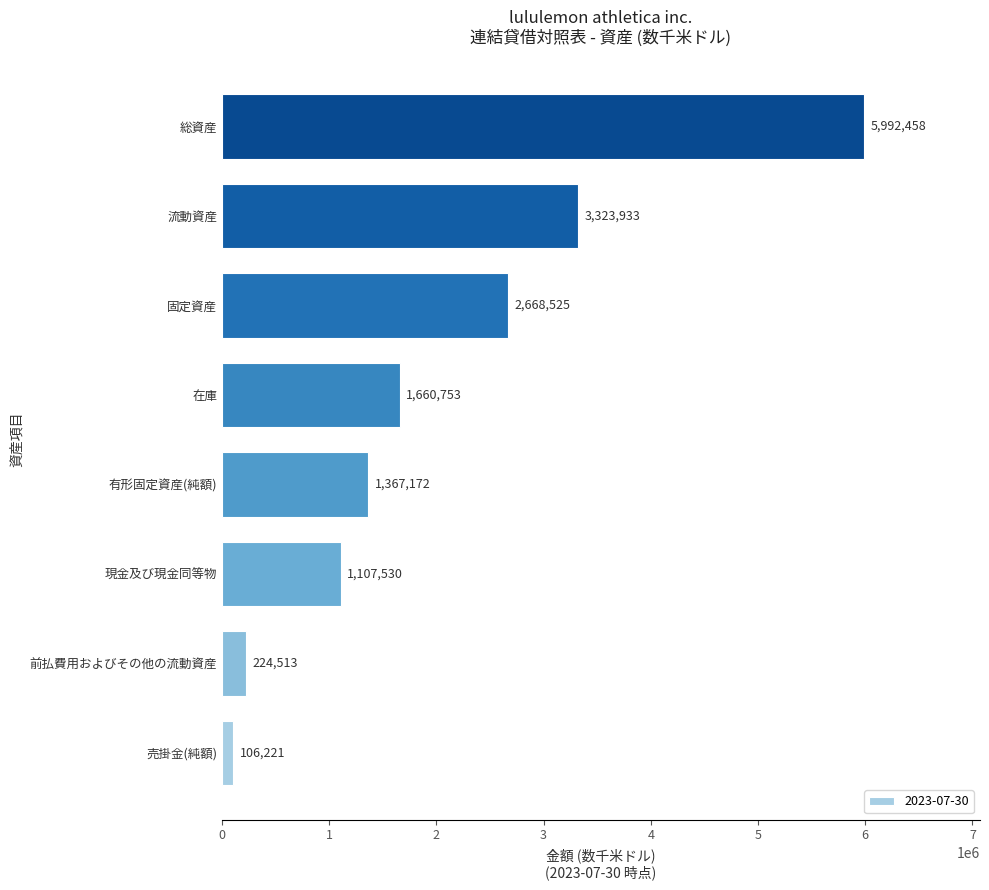

True or false: the data shows 3323933 at 流動資産.

True